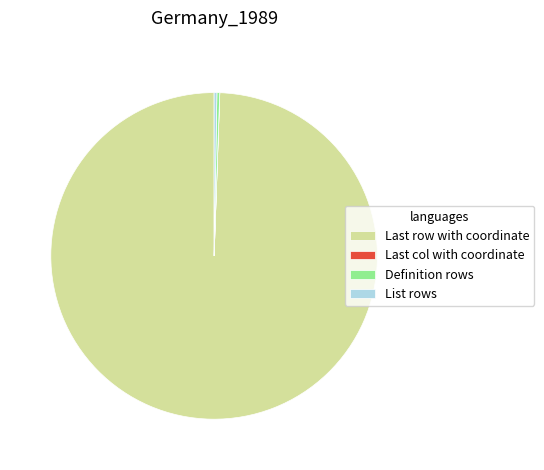

What is the largest slice in the pie chart?

Last row with coordinate